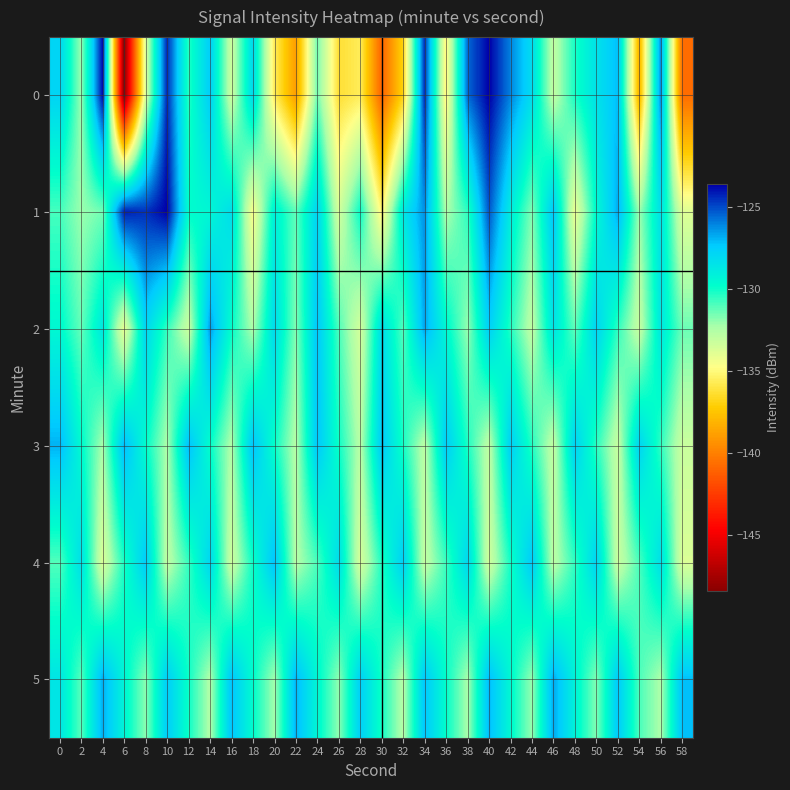

At how many categories does at least one series exceed -139?

30